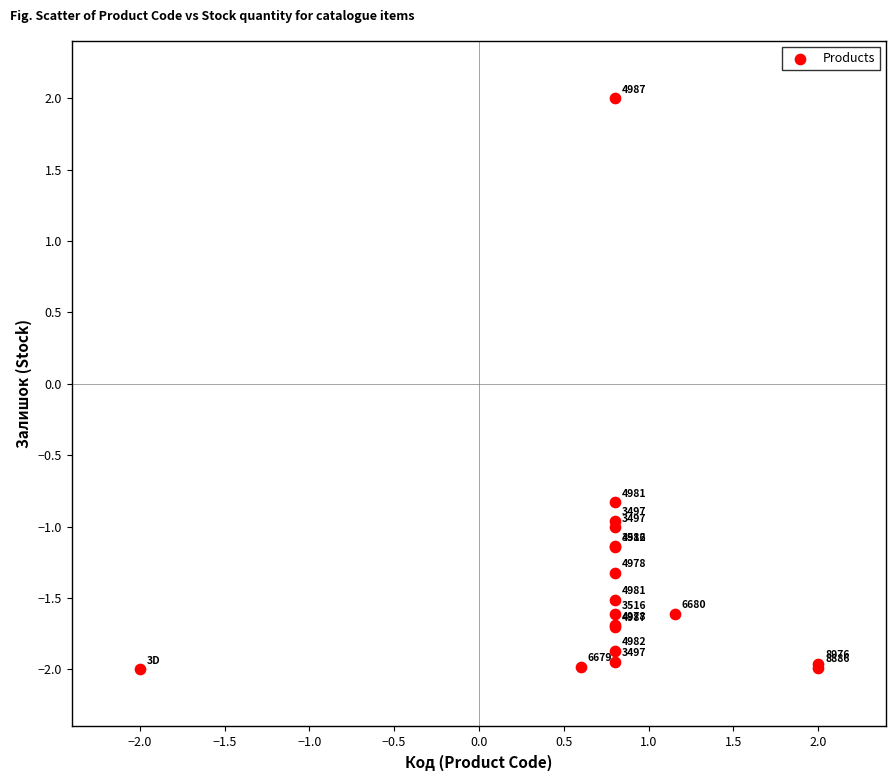

What Y value in the scatter plot is closest to 0?

-0.8